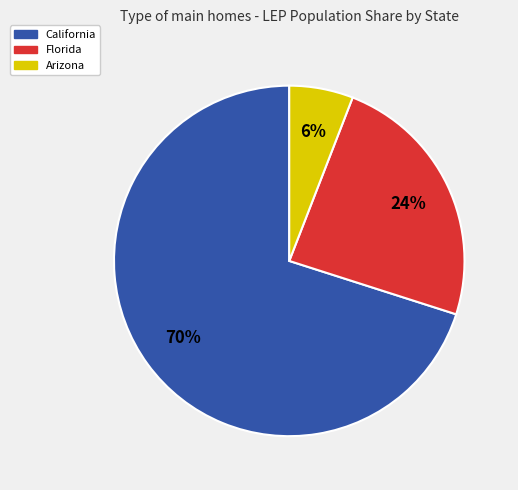

To the nearest percent, what is the difference between the largest and smallest slice percentages?

64%